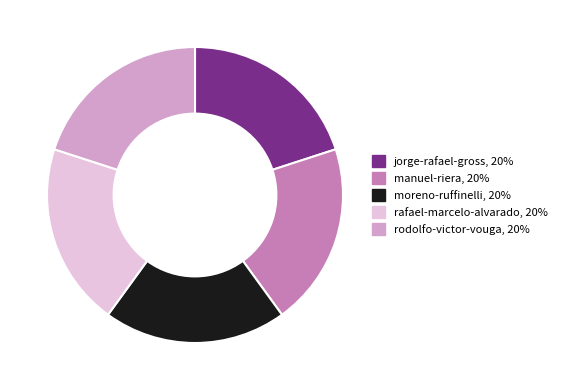

Is there a majority slice in this chart?

No